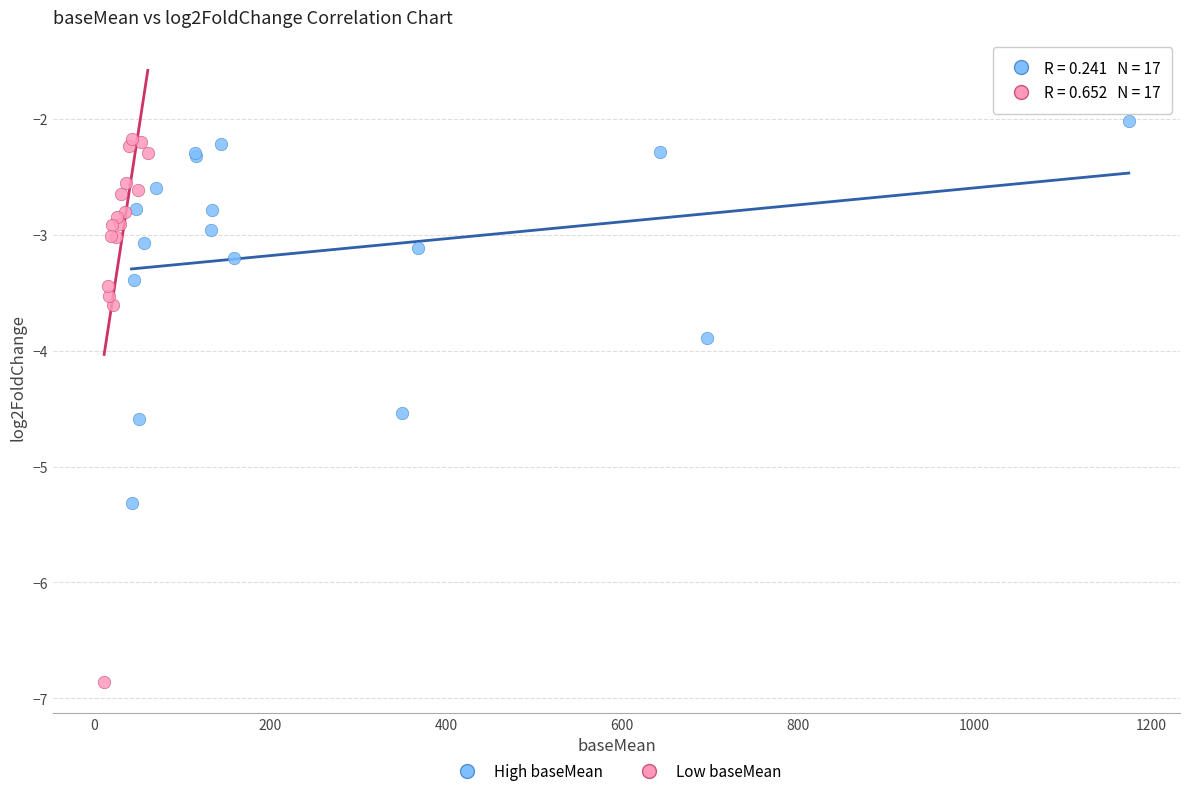

What are all the series names shown in the legend?

High baseMean, Low baseMean